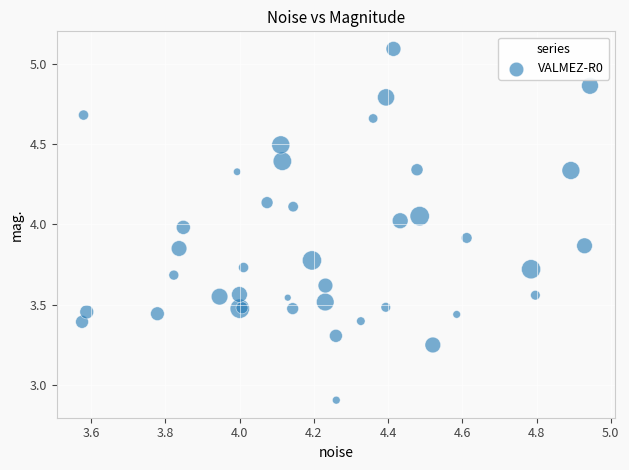

What Y value in the scatter plot is closest to 3?

2.9